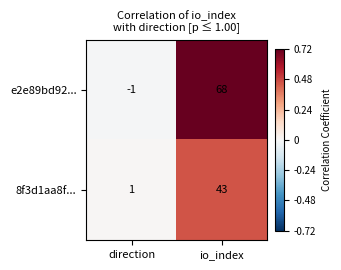

List the series in order of their peak value, highest first.

e2e89bd92..., 8f3d1aa8f...